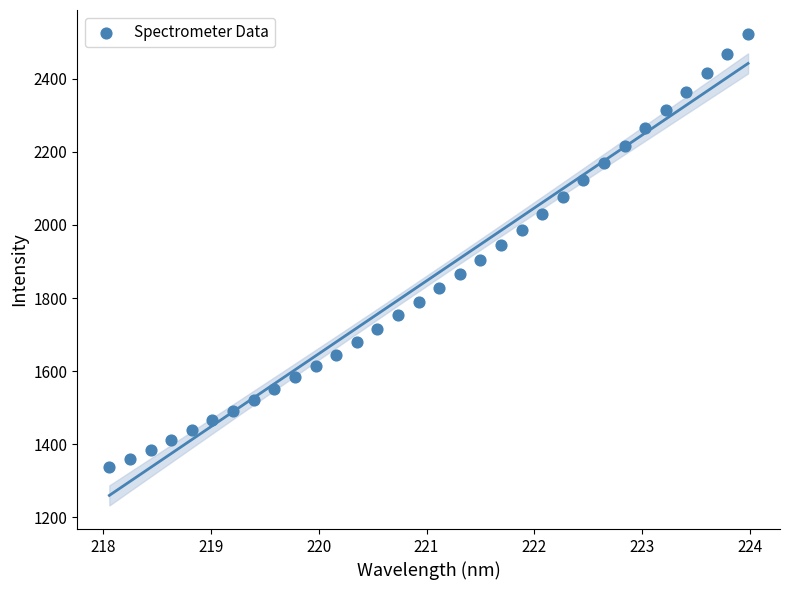

What is the range of X values (max minus min)?

5.9